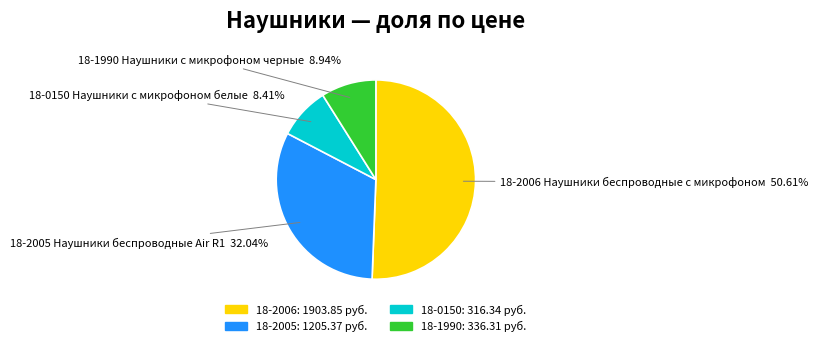

Does any single category account for the majority?

Yes